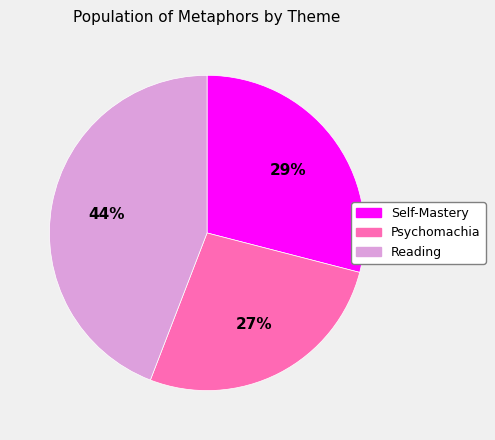

True or false: Self-Mastery accounts for 44% of the total.

False